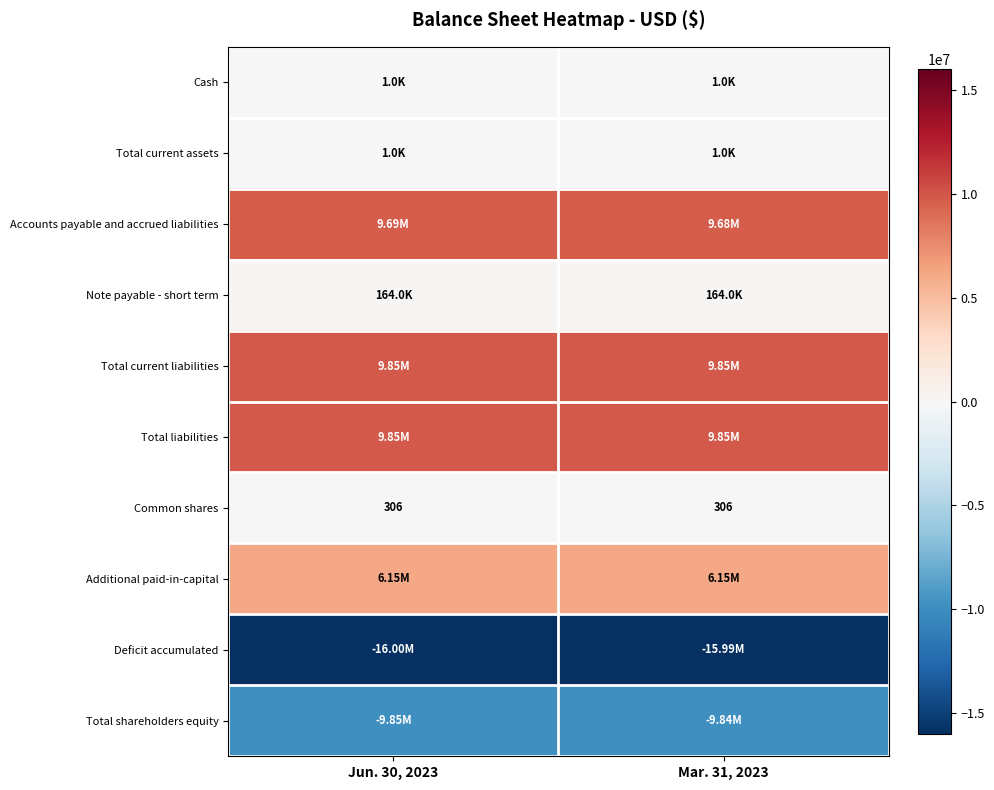

What is the sum of the Common shares values at Mar. 31, 2023 and Jun. 30, 2023?

612